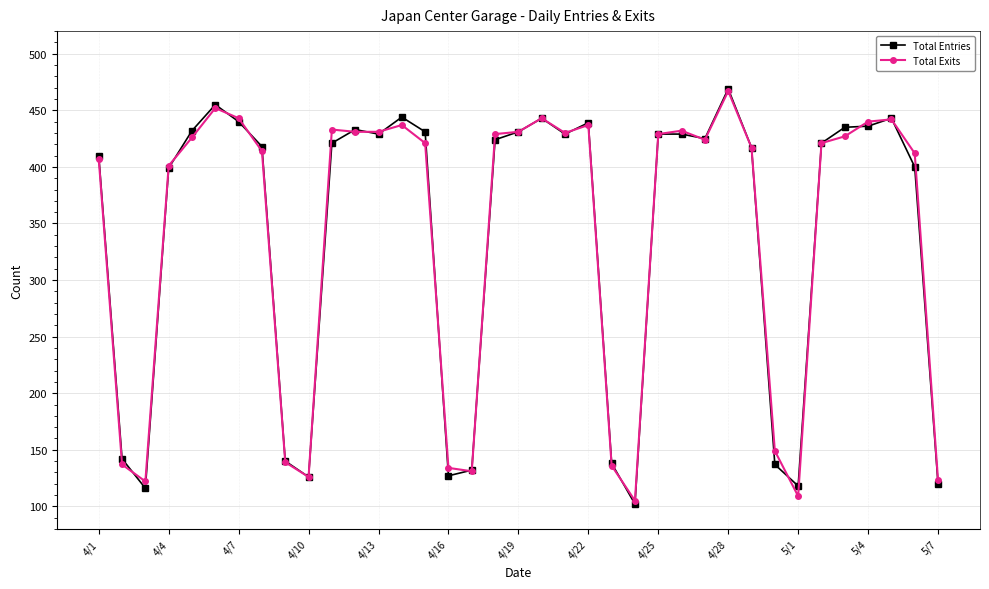

True or false: Total Entries has more than 0 points higher than both neighbors.

True